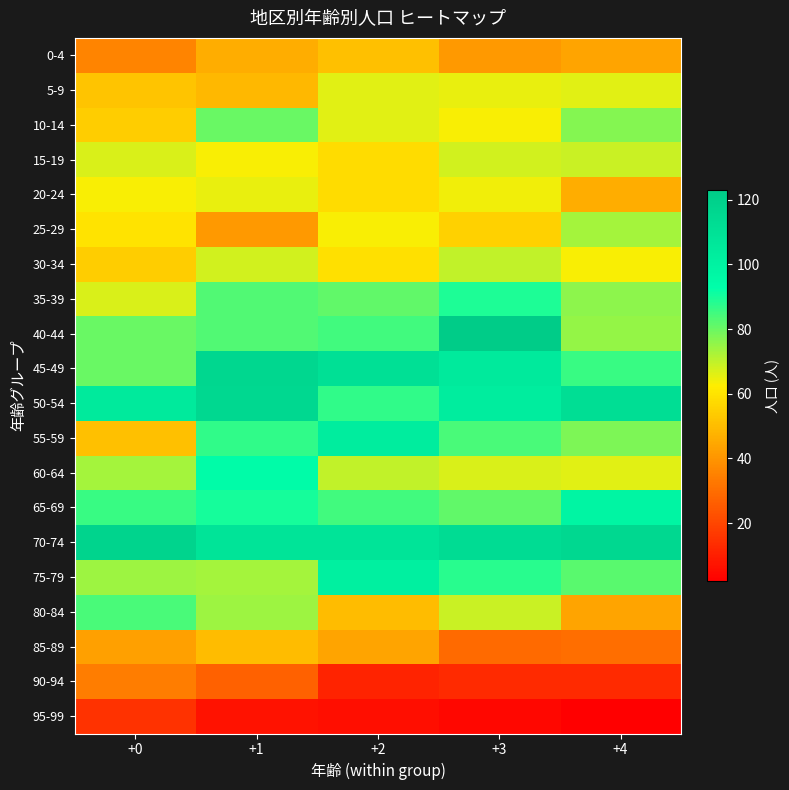

Reading left to right, what are all the values shown in this chart?

0-4: +0=36	+1=46	+2=51	+3=41	+4=44
5-9: +0=52	+1=49	+2=66	+3=65	+4=66
10-14: +0=54	+1=80	+2=66	+3=63	+4=77
15-19: +0=67	+1=63	+2=58	+3=68	+4=69
20-24: +0=63	+1=65	+2=58	+3=64	+4=46
25-29: +0=60	+1=41	+2=63	+3=55	+4=73
30-34: +0=54	+1=68	+2=59	+3=70	+4=63
35-39: +0=67	+1=83	+2=81	+3=89	+4=76
40-44: +0=80	+1=83	+2=85	+3=123	+4=75
45-49: +0=80	+1=116	+2=111	+3=105	+4=86
50-54: +0=105	+1=115	+2=87	+3=103	+4=112
55-59: +0=51	+1=87	+2=103	+3=84	+4=78
60-64: +0=73	+1=94	+2=70	+3=67	+4=66
65-69: +0=86	+1=90	+2=85	+3=81	+4=98
70-74: +0=118	+1=108	+2=108	+3=113	+4=115
75-79: +0=74	+1=73	+2=101	+3=88	+4=82
80-84: +0=84	+1=74	+2=50	+3=69	+4=44
85-89: +0=43	+1=50	+2=44	+3=29	+4=30
90-94: +0=34	+1=27	+2=11	+3=13	+4=13
95-99: +0=15	+1=7	+2=6	+3=4	+4=2